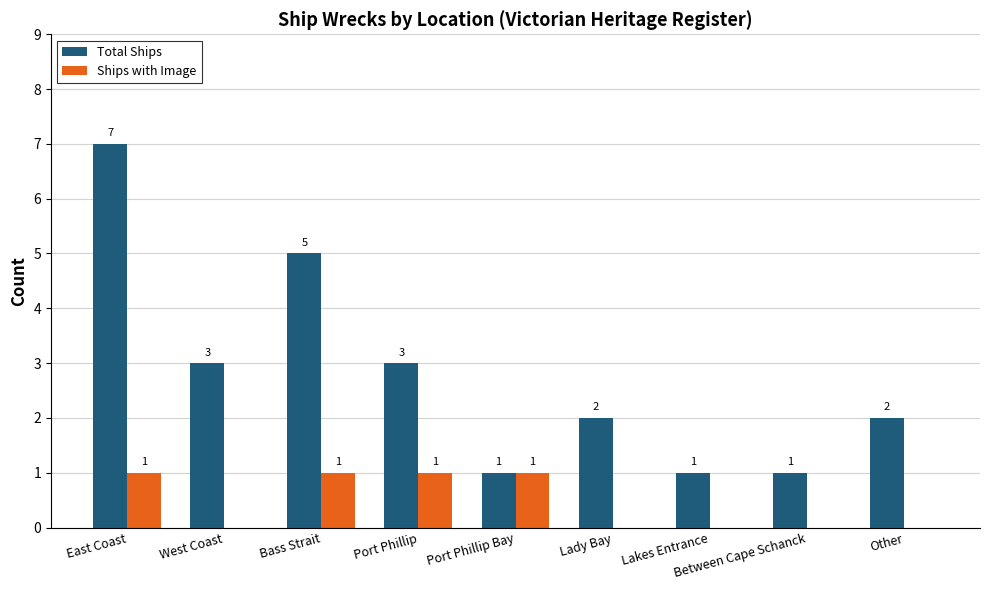

Which series has the largest total across all categories?

Total Ships